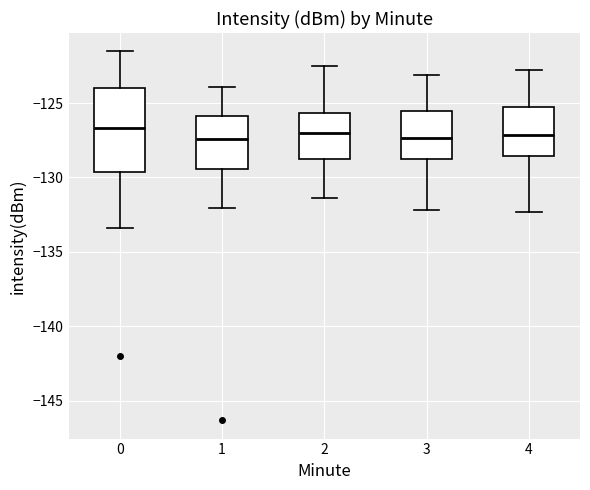

Reading left to right, read every box against the y-axis: the position of its median line, the range the box covers, and the ends of its whiskers. The values are not printed on the chart, so give them approximately, as read against the axis.

0: median -126.5, box -129.5 to -124.0, whiskers -133.5 to -121.5
1: median -127.5, box -129.5 to -126.0, whiskers -132.0 to -124.0
2: median -127.0, box -129.0 to -125.5, whiskers -131.5 to -122.5
3: median -127.5, box -129.0 to -125.5, whiskers -132.0 to -123.0
4: median -127.0, box -128.5 to -125.0, whiskers -132.5 to -123.0